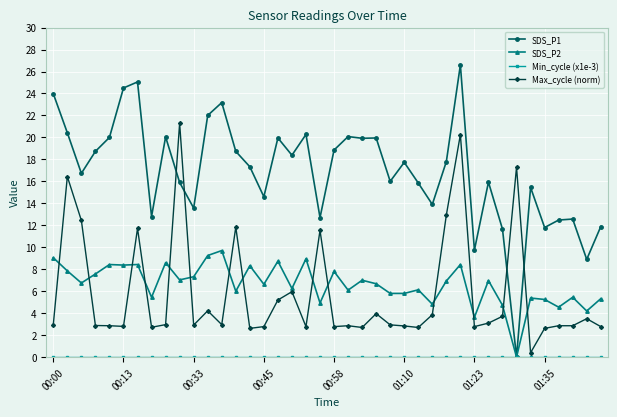

True or false: SDS_P1 has more than 1 interior local peaks.

True